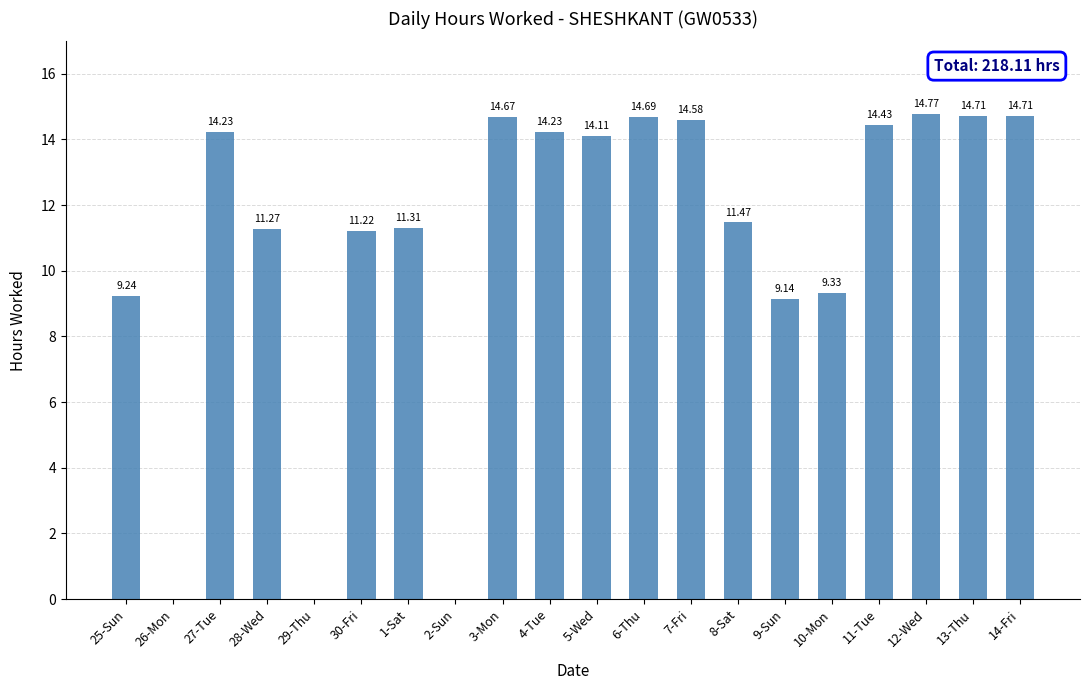

How many data points does each series have?

20